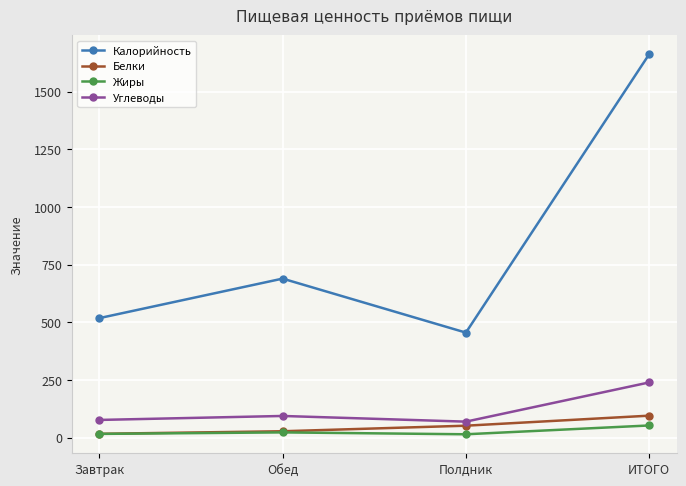

True or false: Белки and Углеводы intersect in this chart.

False